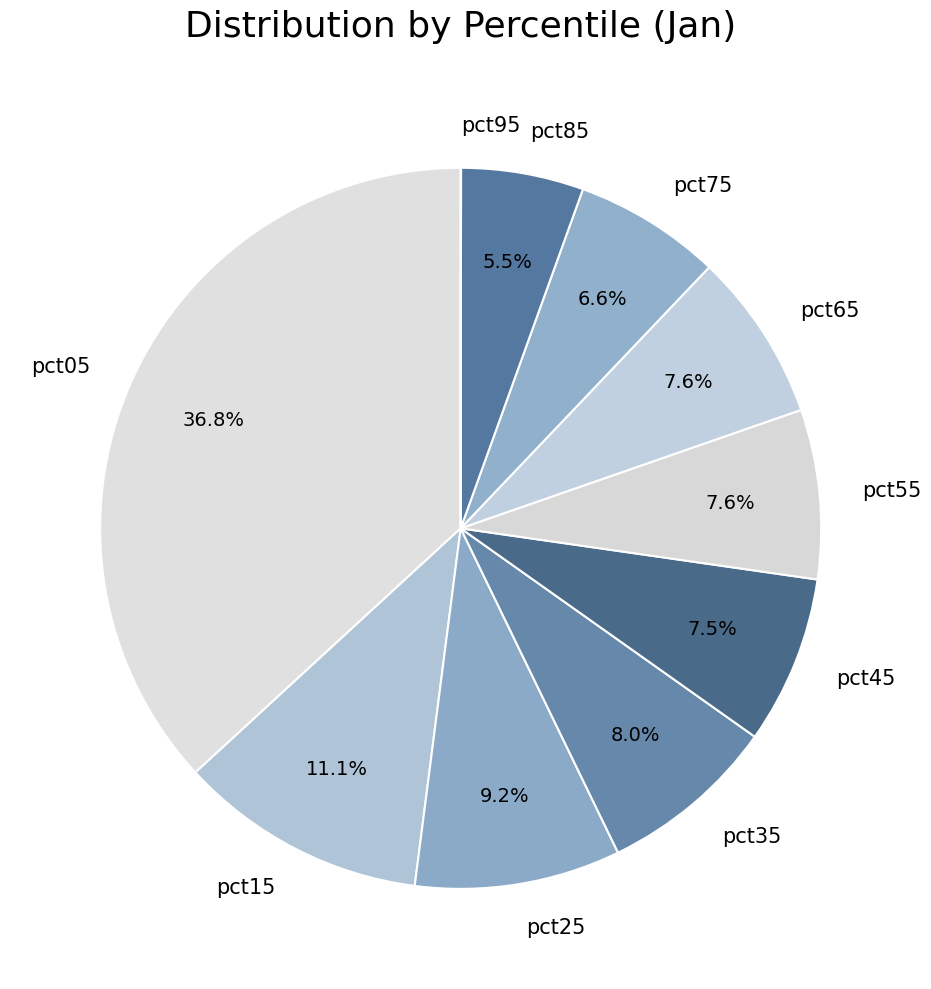

What percentage is NOT represented by pct35?

92.0%